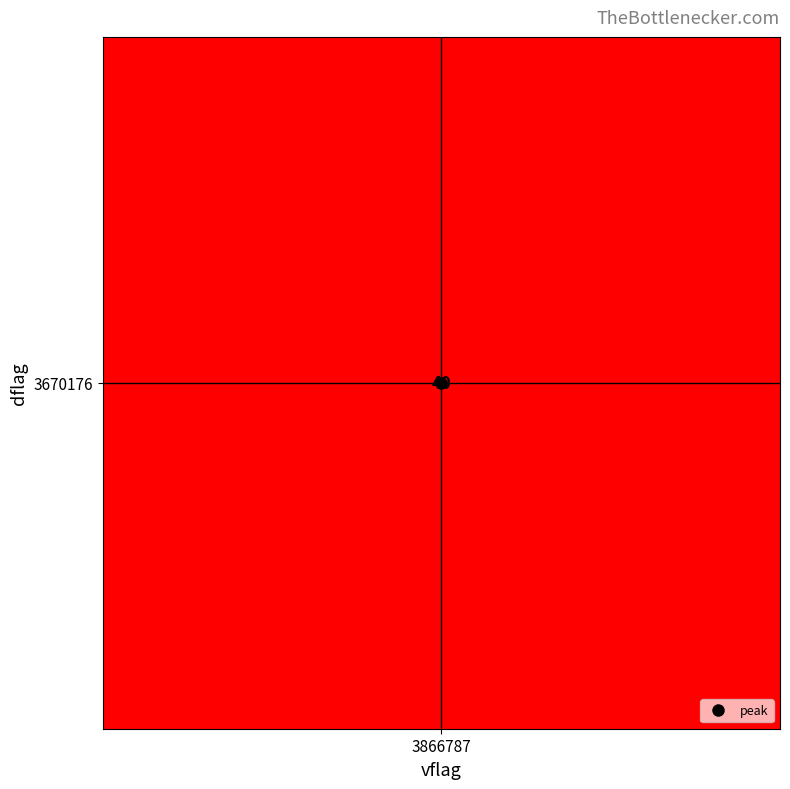

True or false: the data shows 45 at 3670176_196611.

True